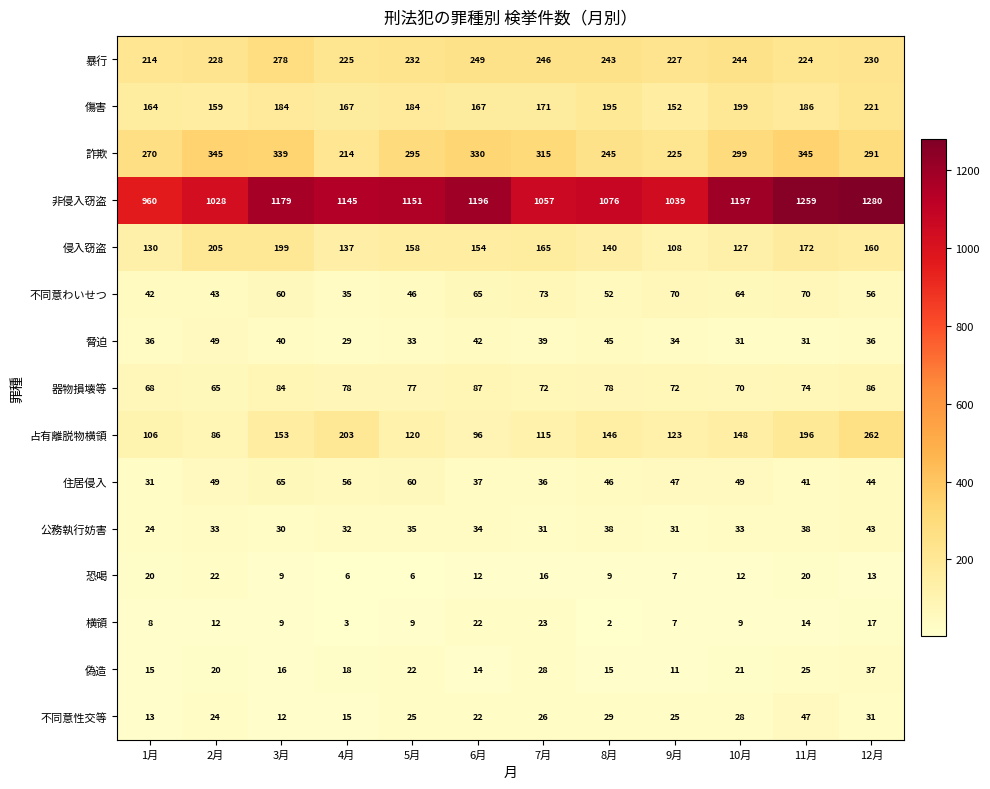

At how many categories does at least one series exceed 1107?

7